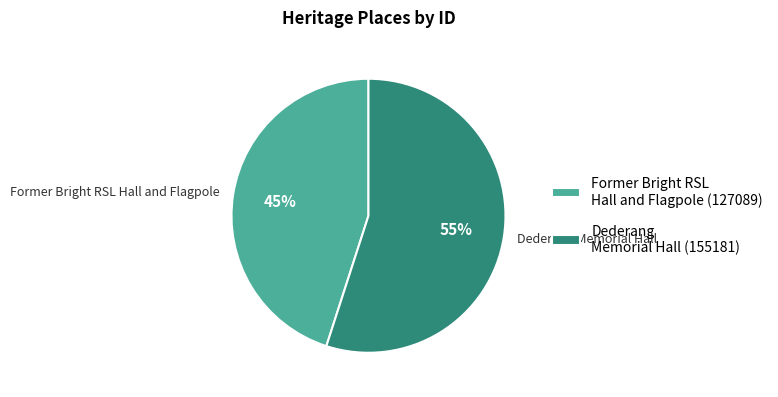

Is it true that Dederang Memorial Hall is 55% of the pie?

True